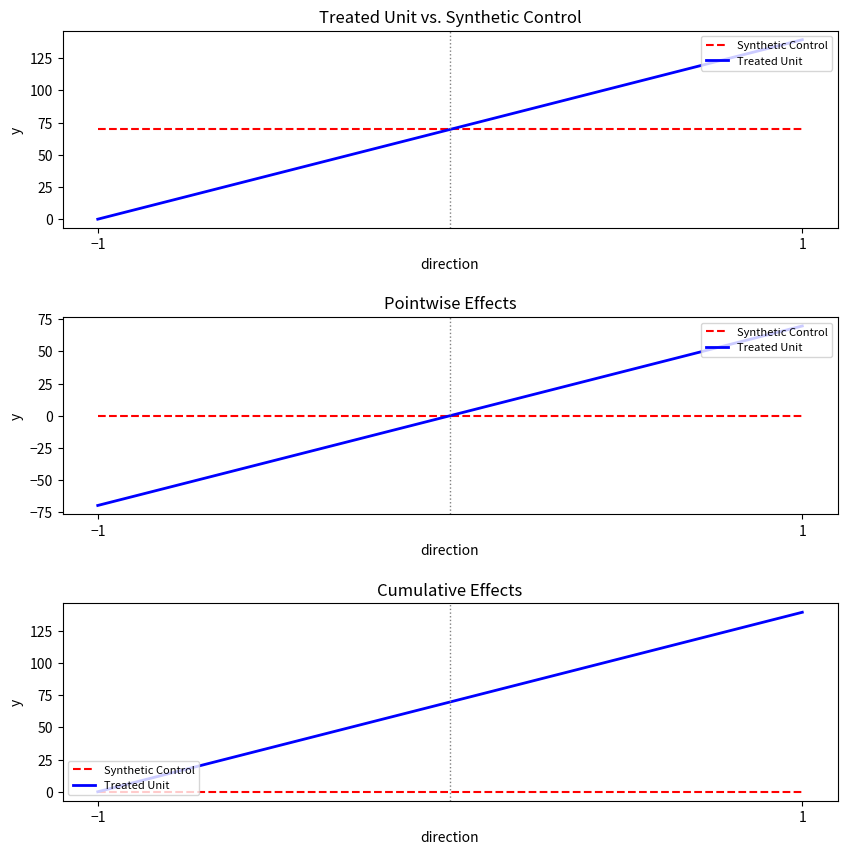

Which series changed the most between −1 and 1?

Treated Unit